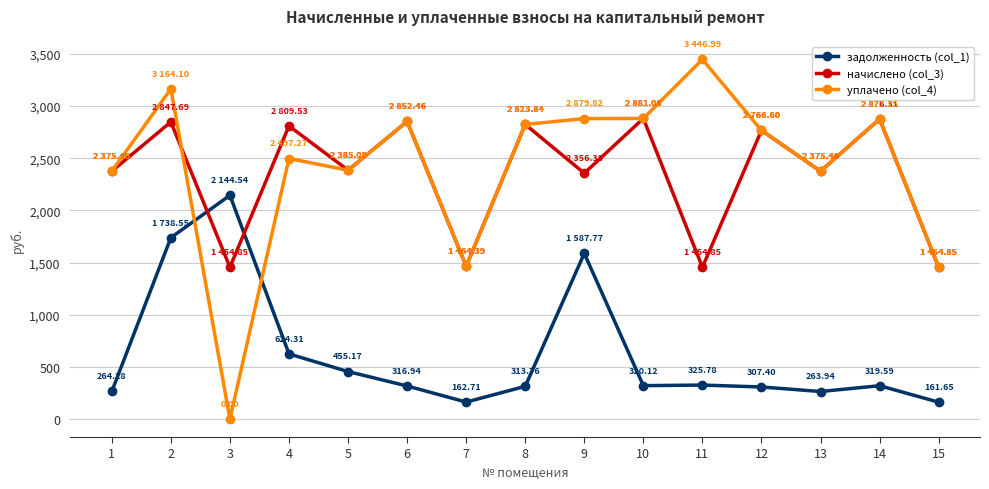

Which series changed the most between 11 and 12?

начислено (col_3)